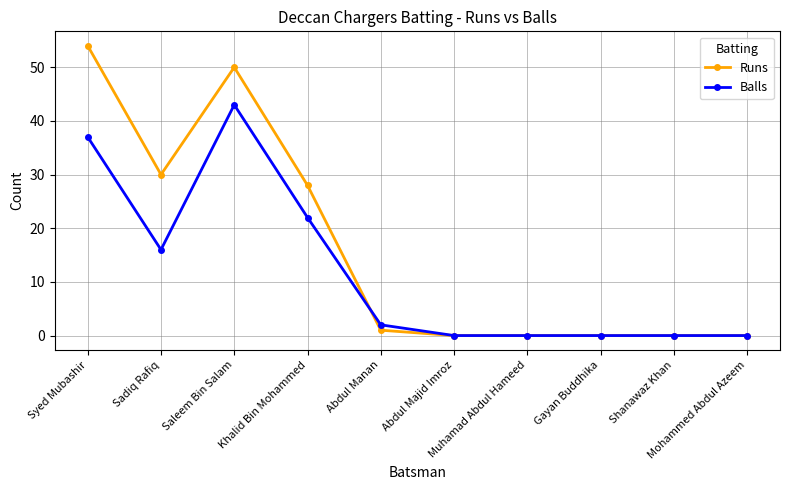

Rank the series by their maximum value, from highest to lowest.

Runs, Balls